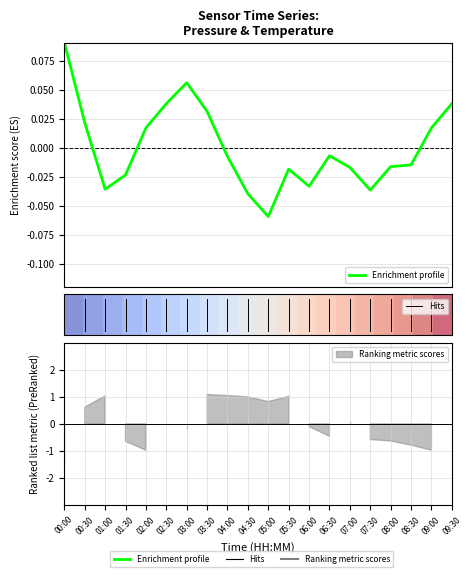

Does the chart display data point markers on the line(s)?

No